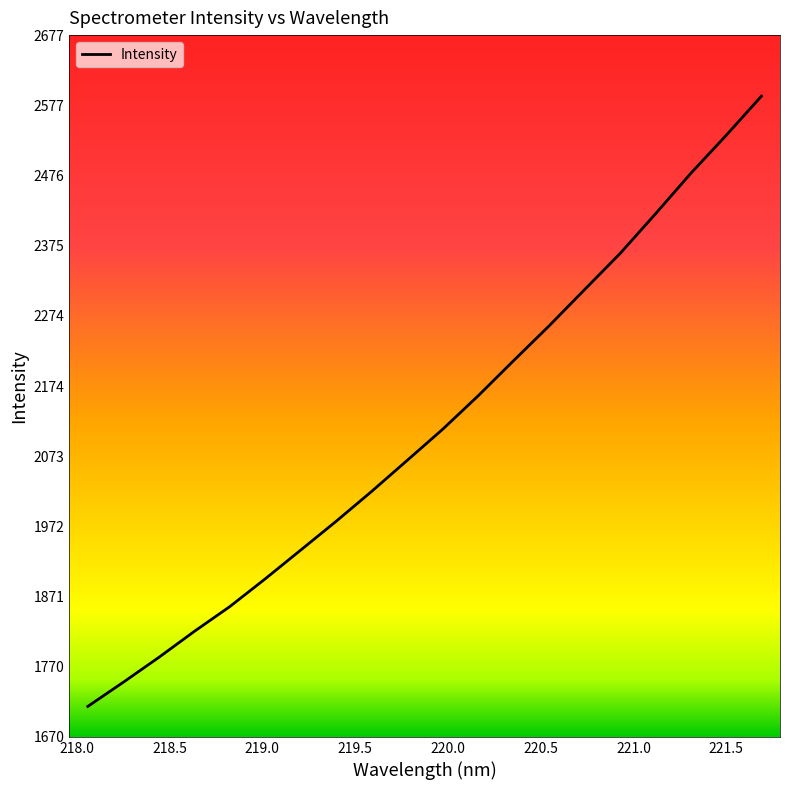

What is the maximum value shown in the chart?

2589.8